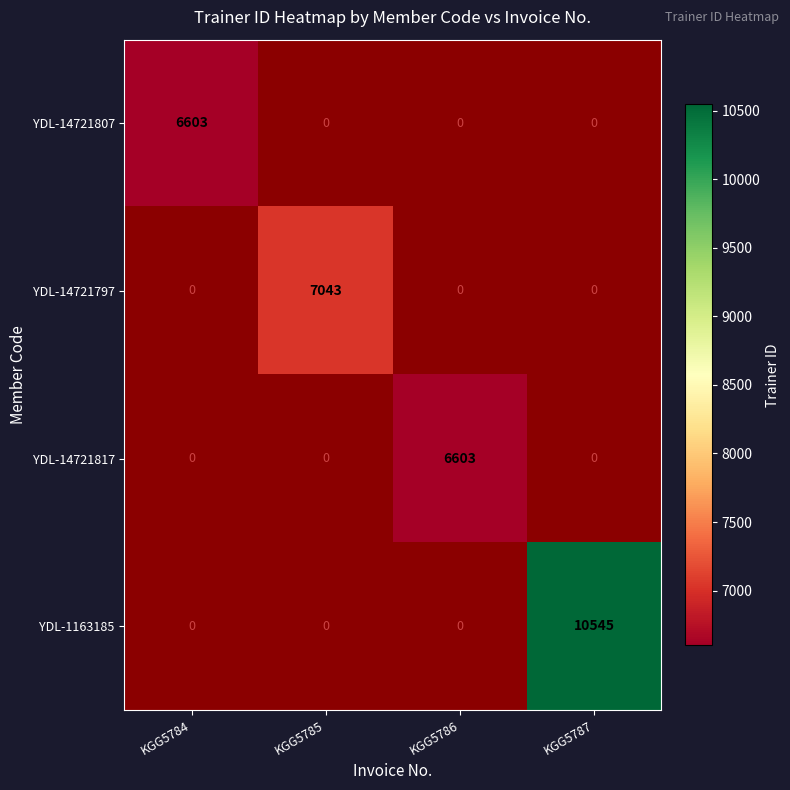

The value of YDL-14721797 at KGG5785 is 10557. True or false?

False